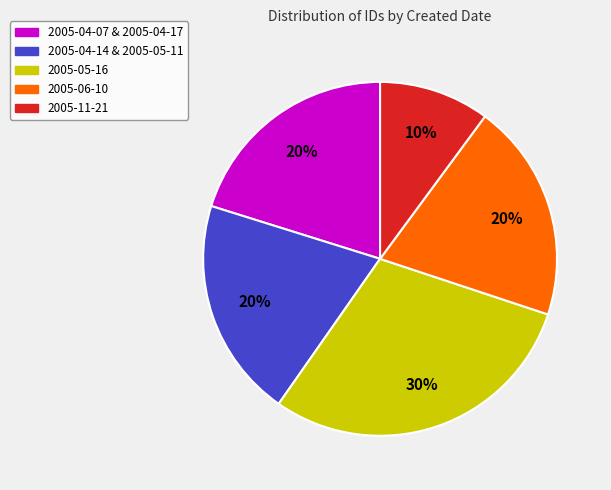

Is there a majority slice in this chart?

No